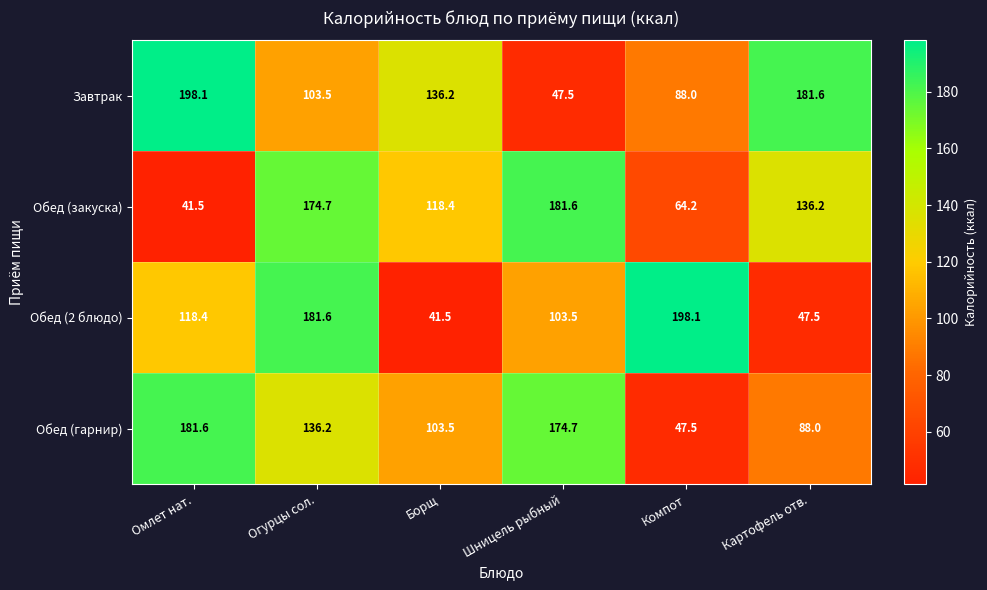

At Шницель рыбный, list the series in order from largest to smallest.

Обед (закуска), Обед (гарнир), Обед (2 блюдо), Завтрак